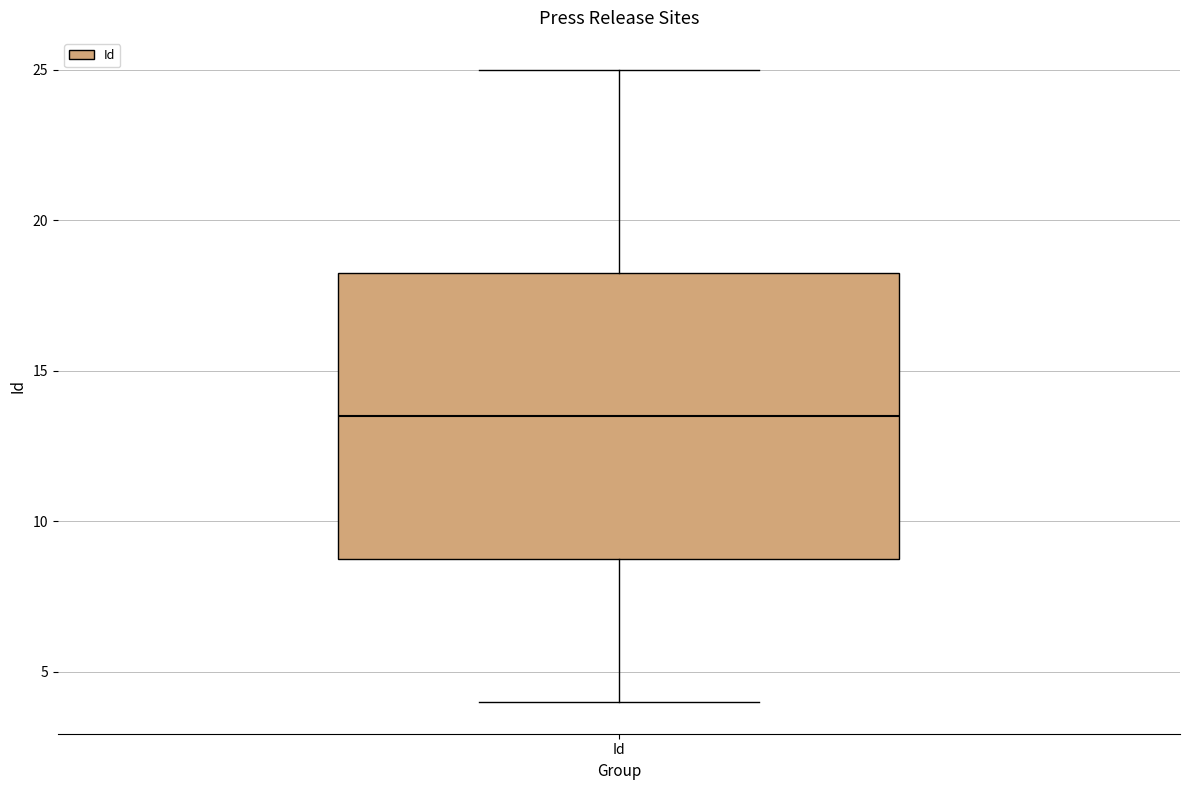

Where is the lower edge of the box for Id on the y-axis? The values are not printed on the chart, so give them approximately, as read against the axis.

9.0